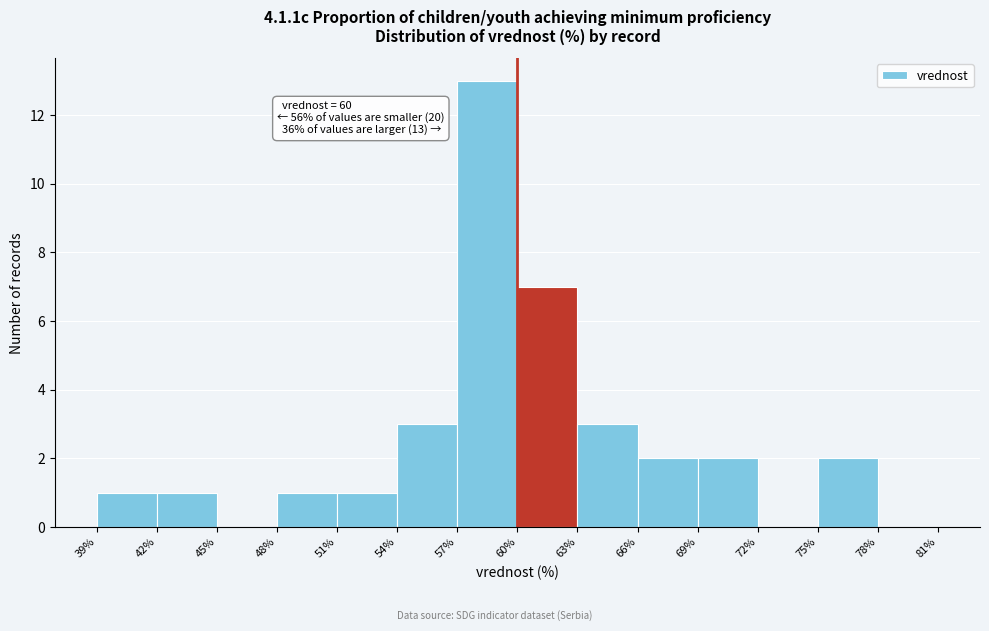

Which range on the x-axis has the tallest bar?

57% to 60%